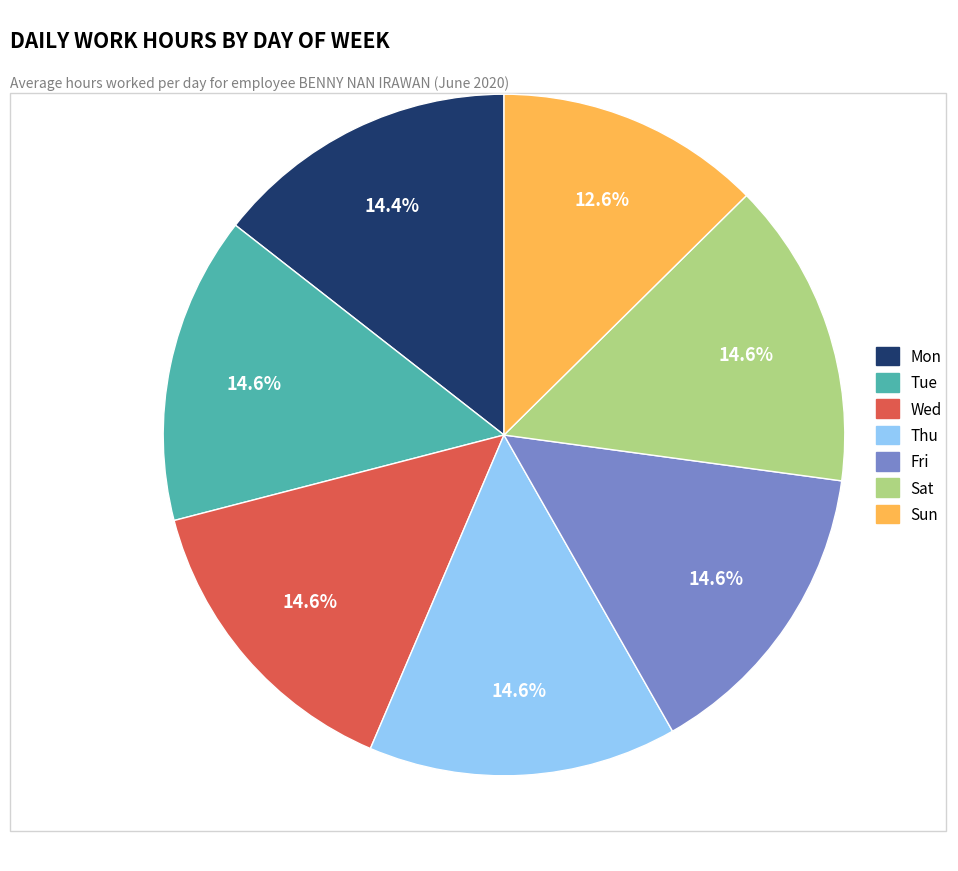

Approximately how many times larger is the value at Wed compared to Thu?

1.0